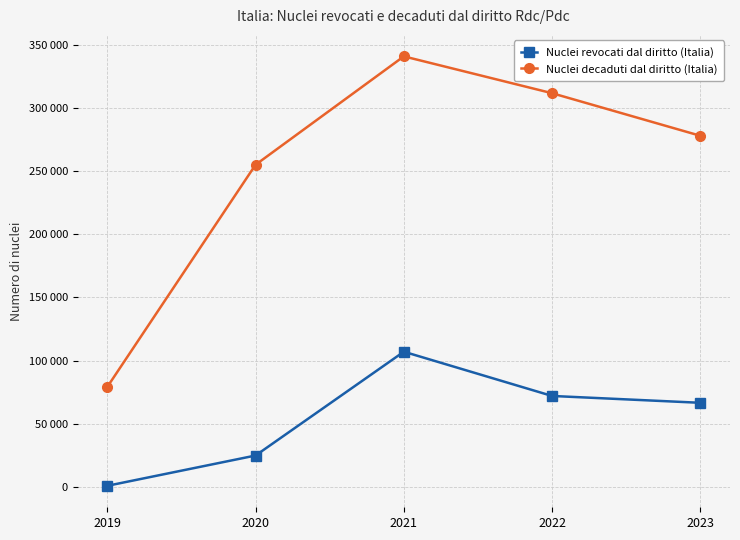

The value of Nuclei revocati dal diritto (Italia) at 2021 is 44756. True or false?

False